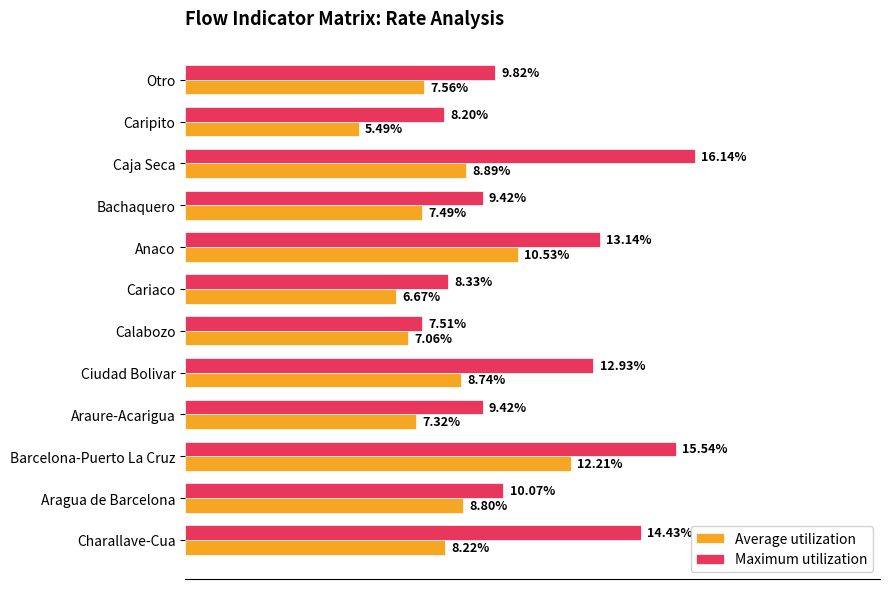

List the series in order of their peak value, lowest first.

Average utilization, Maximum utilization